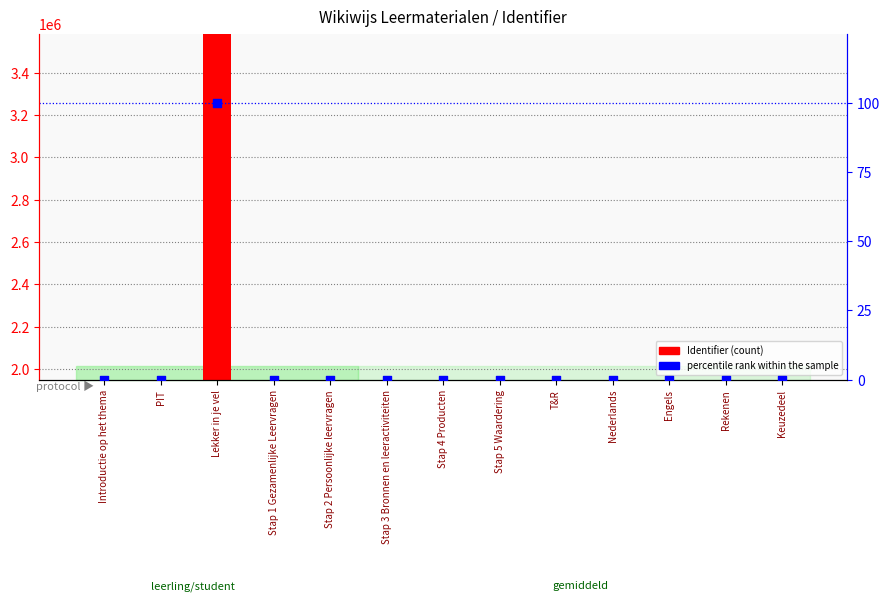

What is the total value across all series at Nederlands?

71.0